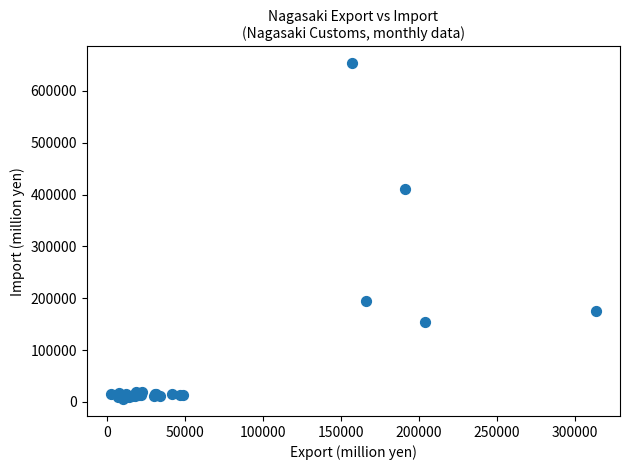

What Y value in the scatter plot is closest to 329453?

409901.5